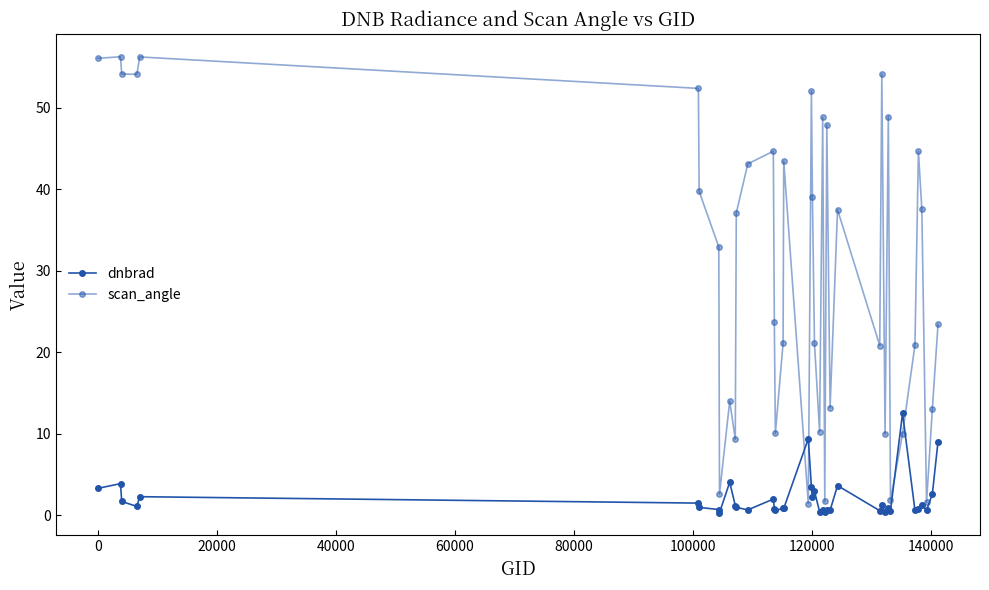

True or false: scan_angle and dnbrad cross at least once.

True